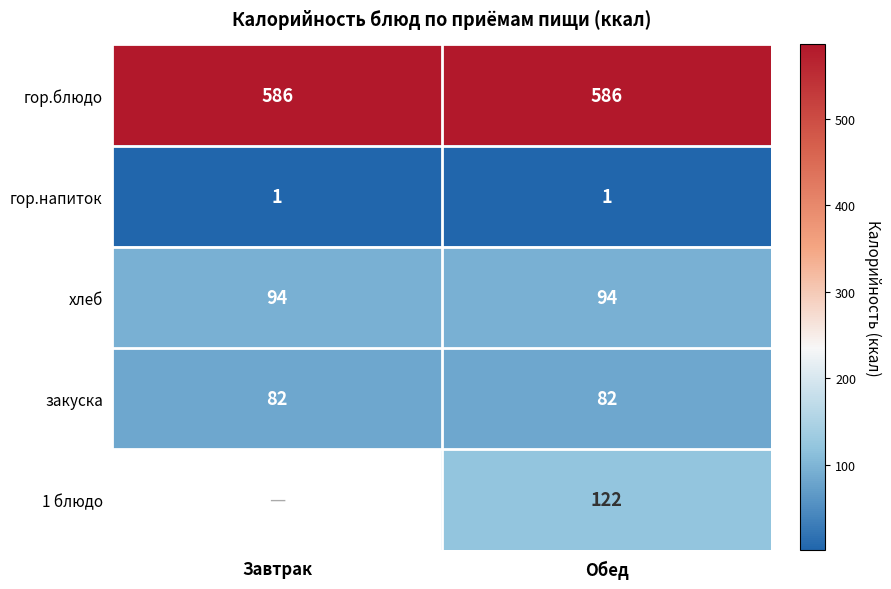

The гор.напиток series shows 0.4 at Завтрак. True or false?

False